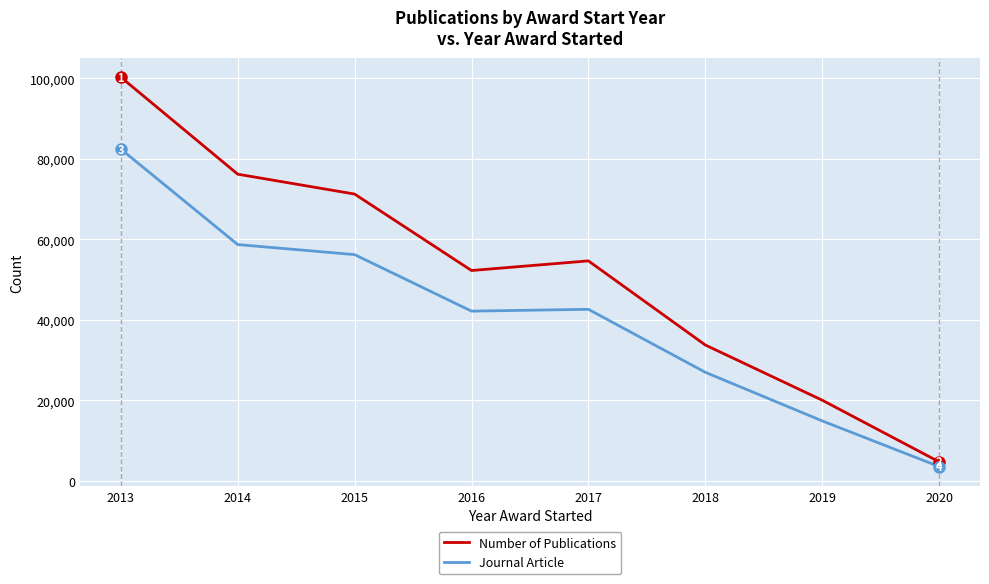

Count the number of categories in the chart.

8